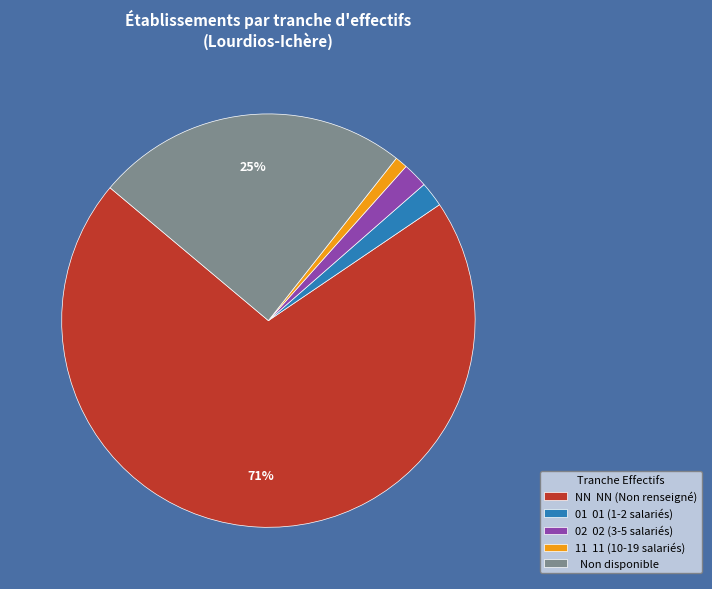

How many segments does this pie chart have?

5